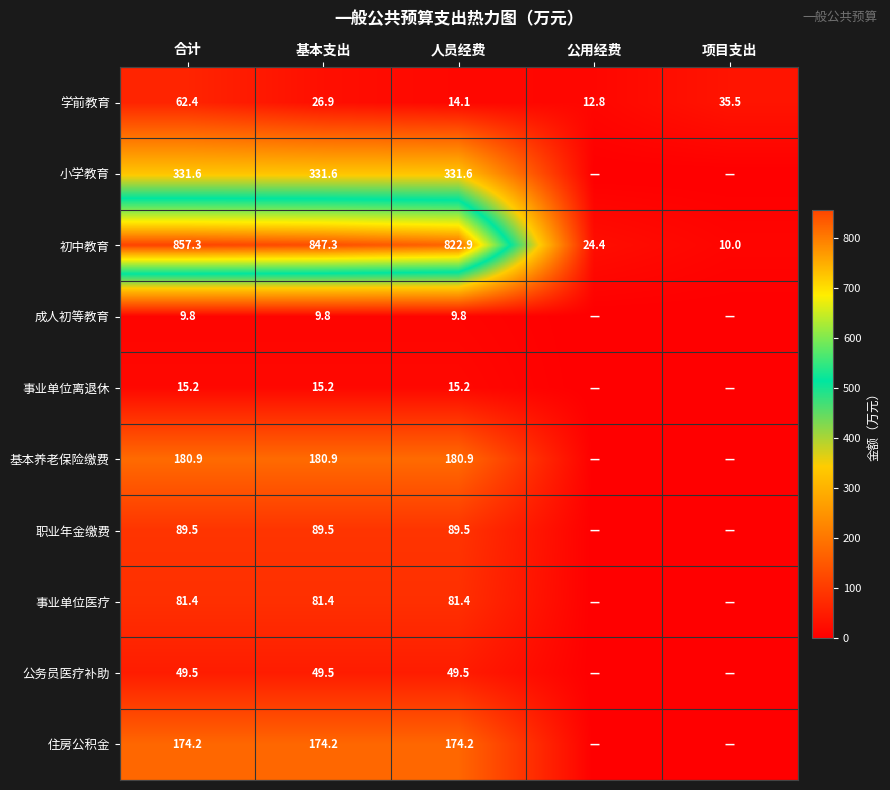

Rank the categories by 初中教育 value from lowest to highest.

项目支出, 公用经费, 人员经费, 基本支出, 合计